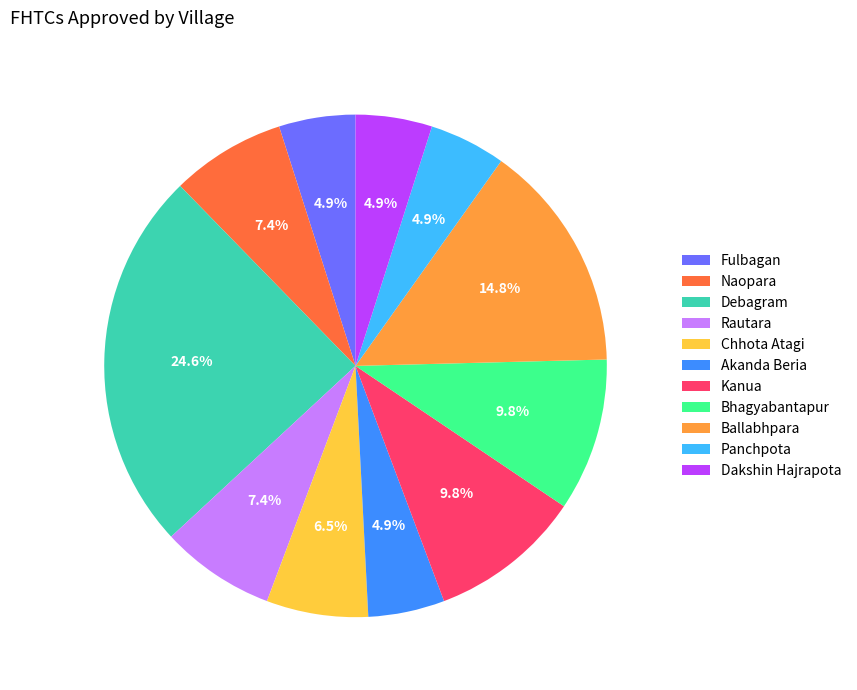

Does Naopara account for over 50% of the chart?

No